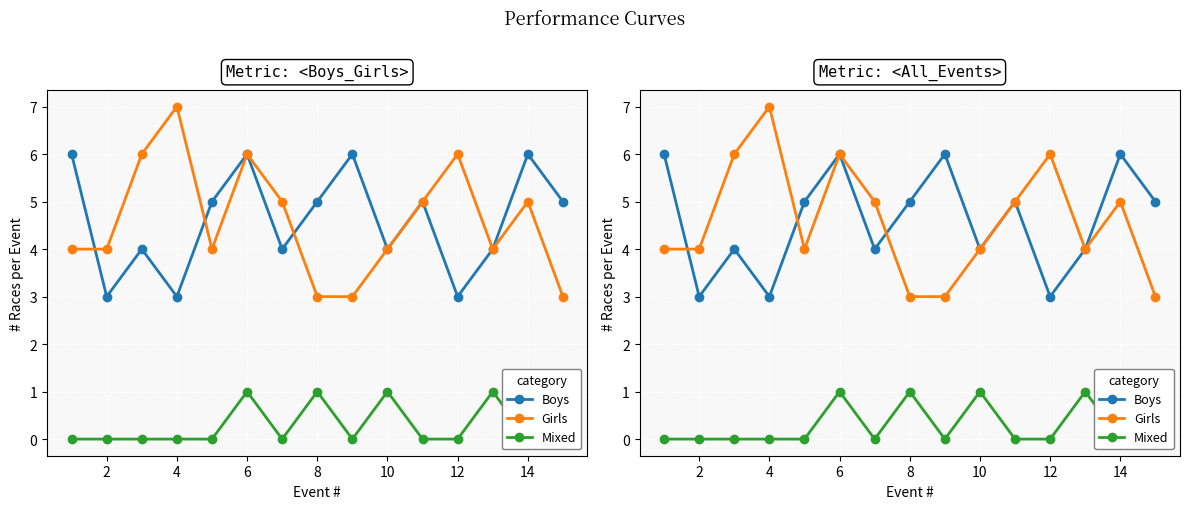

True or false: Boys and Mixed cross at least once.

False